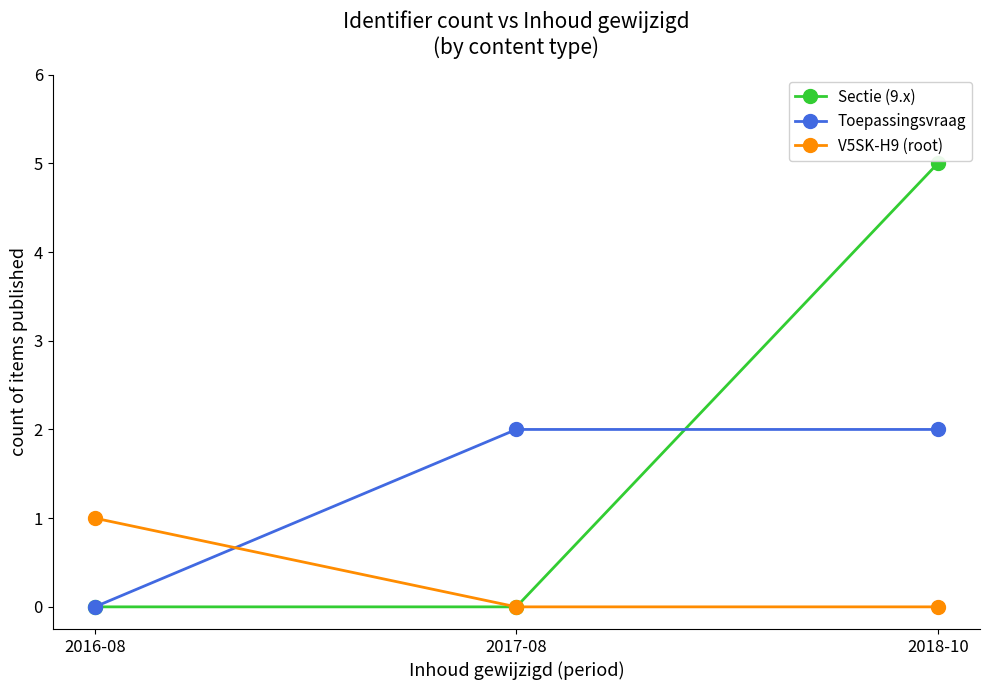

How many positive values does the Toepassingsvraag series have?

2